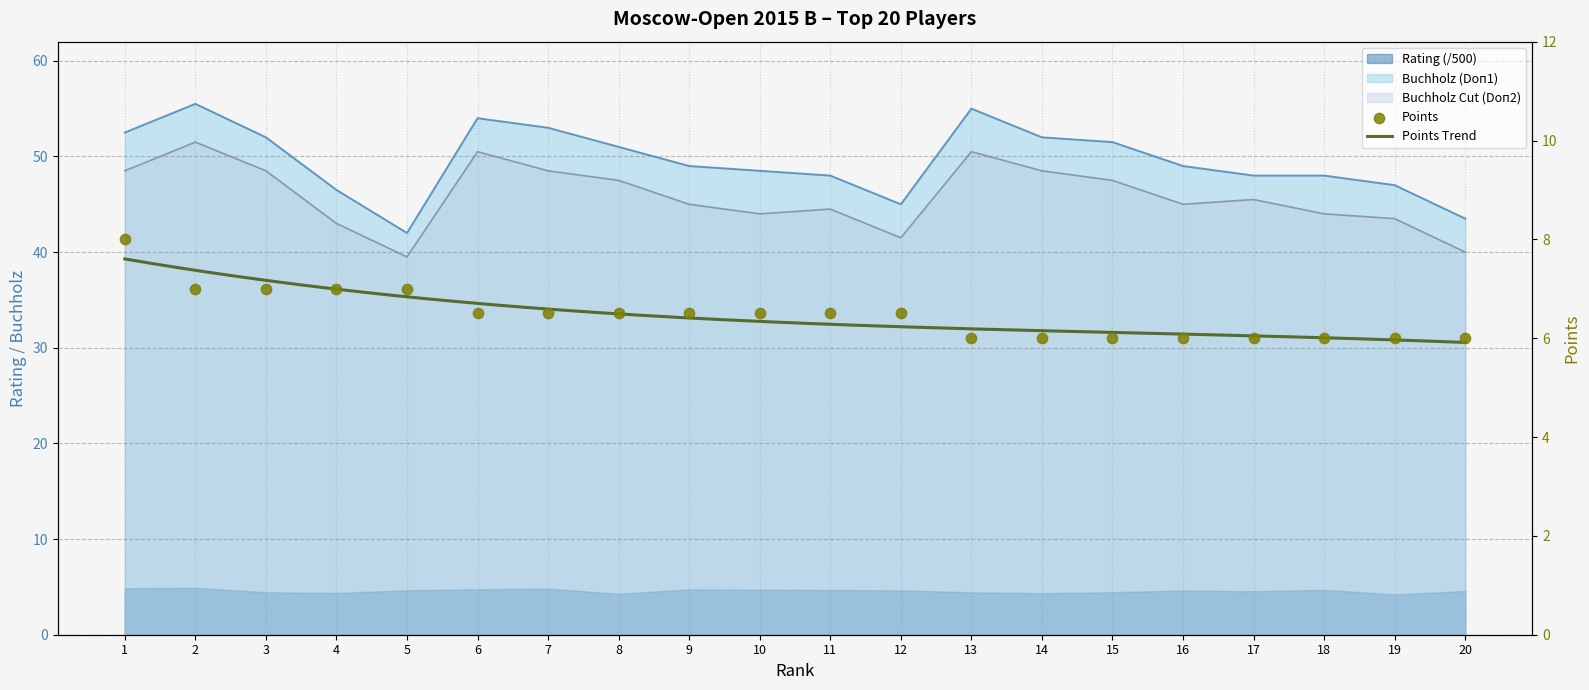

Which series has the largest total across all categories?

Buchholz (Doп1)